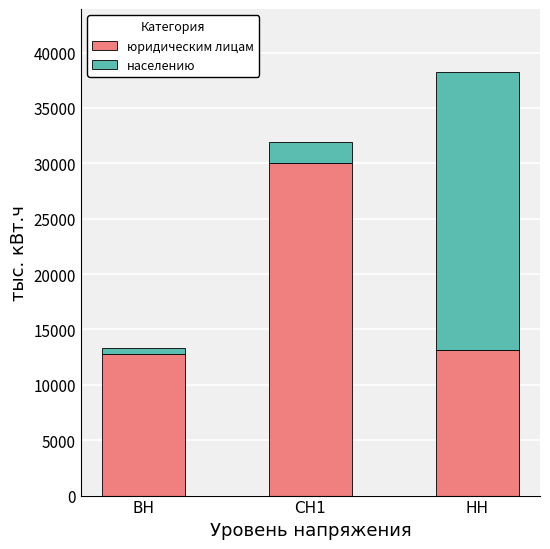

At which label is юридическим лицам closest to 21385?

НН